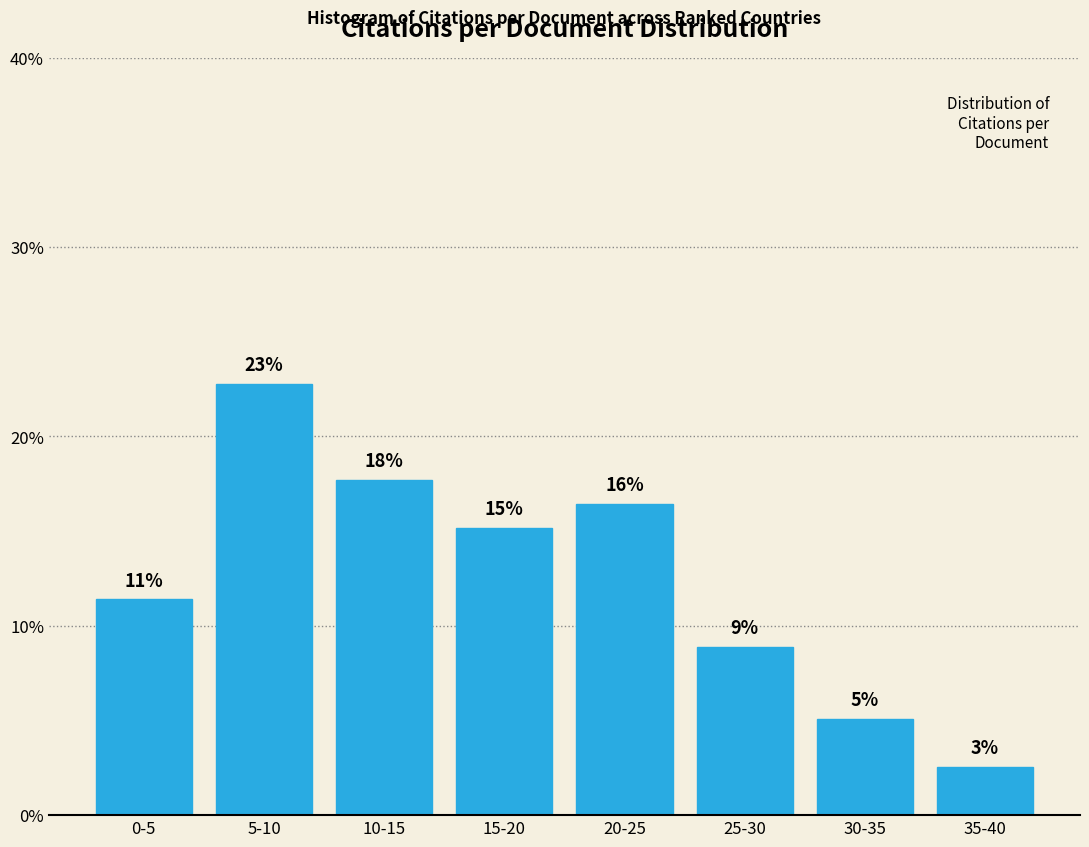

How many bars are there in total?

8